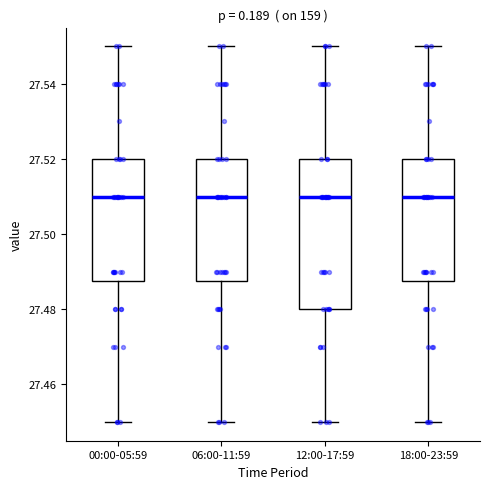

Reading left to right, transcribe this box plot: for each box, give where its median line is, the range the box spans, and where its two whiskers end, as read against the y-axis. The values are not printed on the chart, so give them approximately, as read against the axis.

00:00-05:59: median 27.510, box 27.488 to 27.520, whiskers 27.450 to 27.550
06:00-11:59: median 27.510, box 27.488 to 27.520, whiskers 27.450 to 27.550
12:00-17:59: median 27.510, box 27.480 to 27.520, whiskers 27.450 to 27.550
18:00-23:59: median 27.510, box 27.488 to 27.520, whiskers 27.450 to 27.550